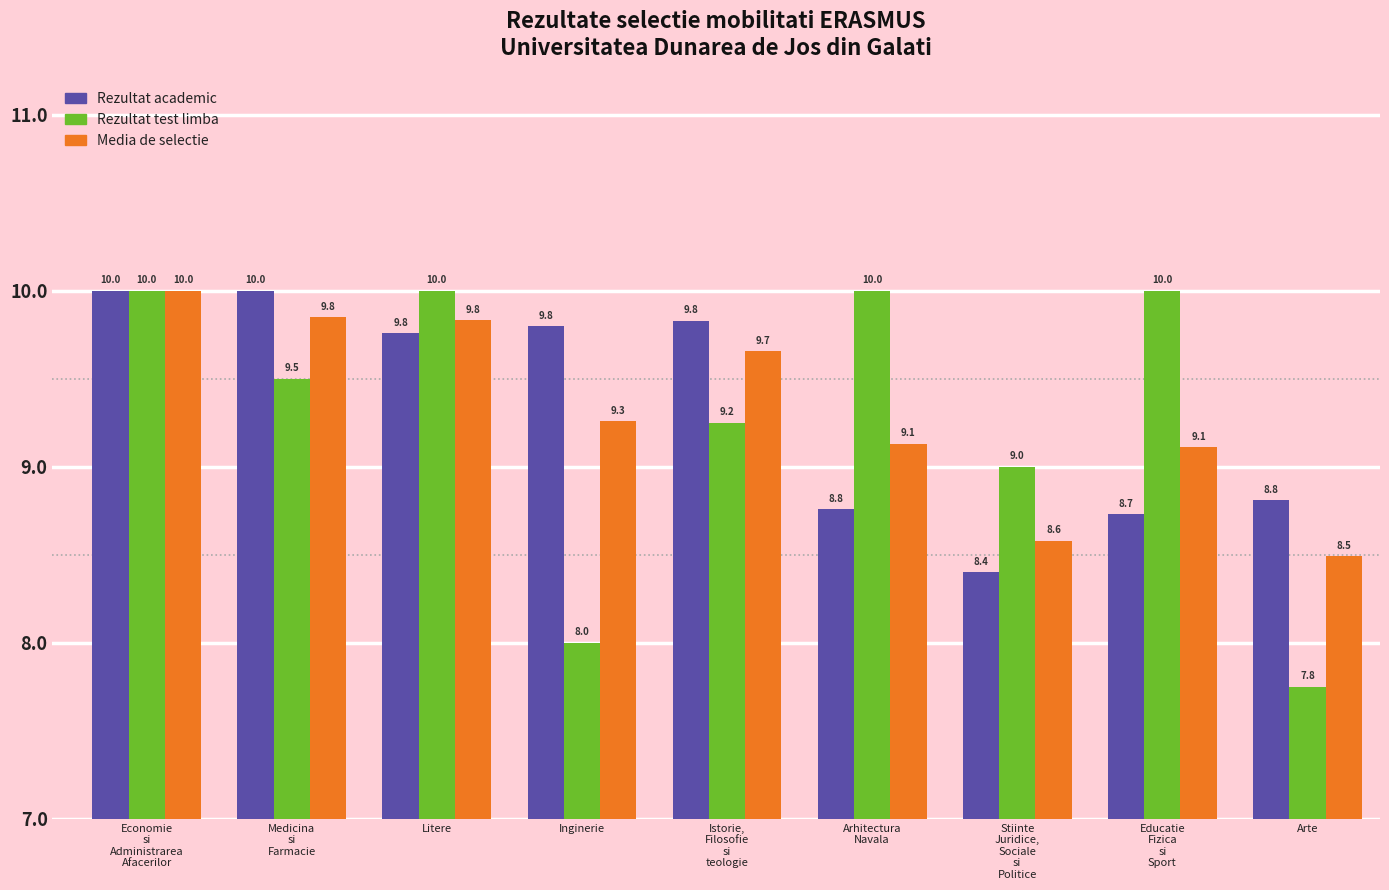

How many groups of bars are there?

9